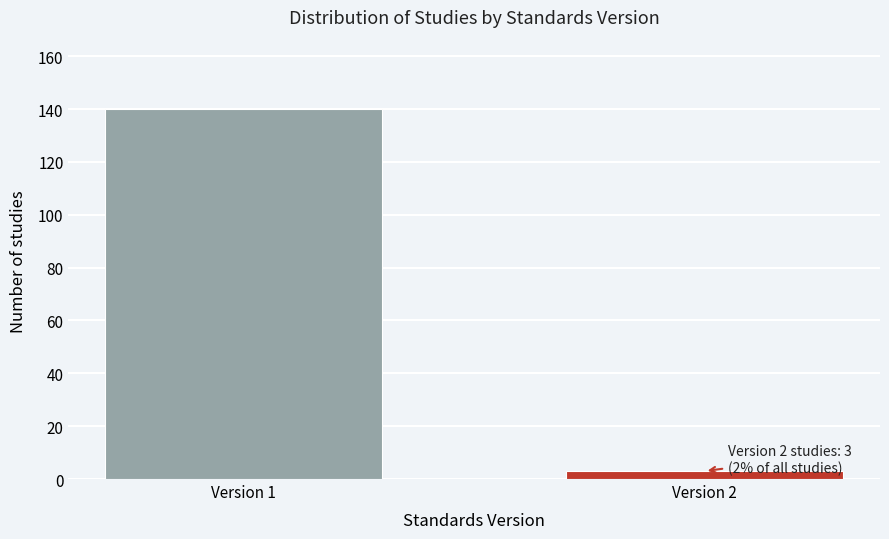

Reading left to right, transcribe all the data shown in this chart.

140	3